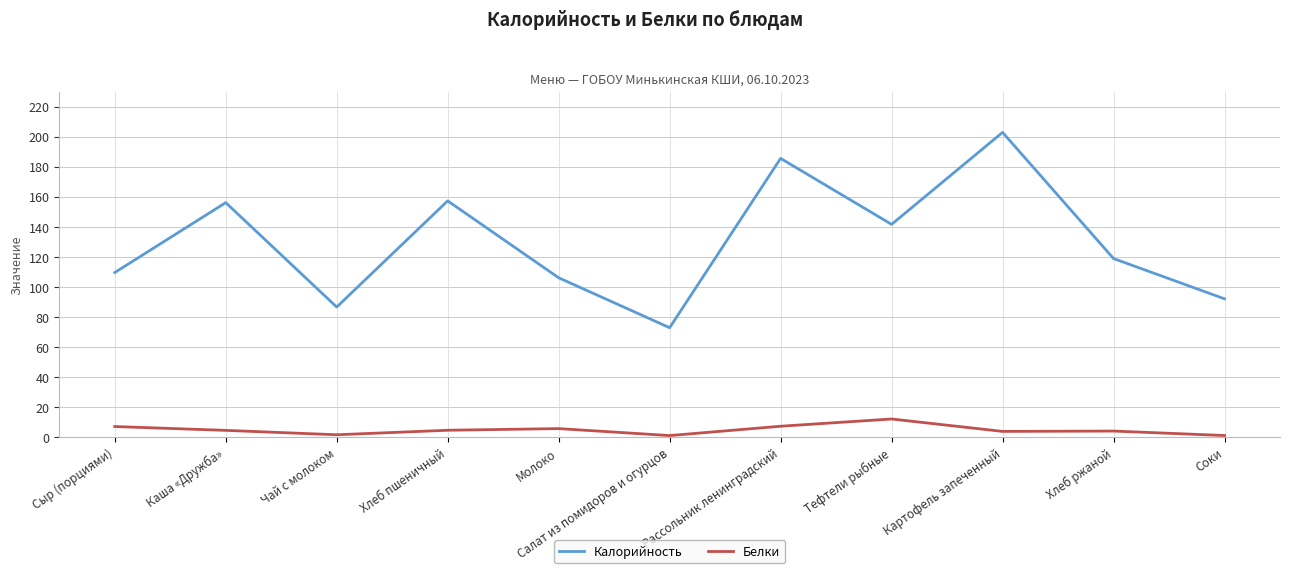

At which category is the sum across all series the highest?

Картофель запеченный